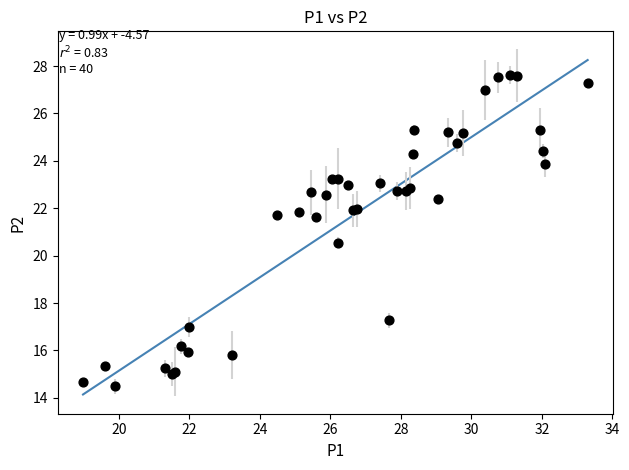

What Y value in the scatter plot is closest to 21?

20.6